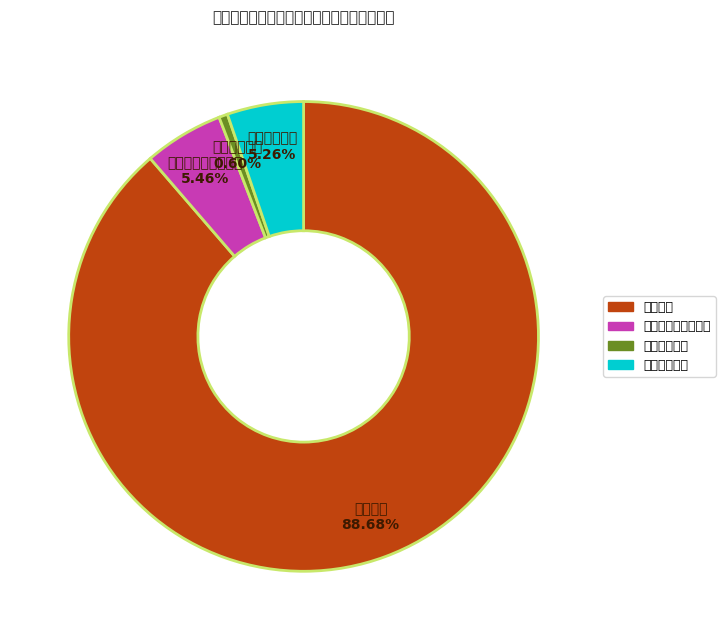

Does 教育支出 account for over 50% of the chart?

Yes